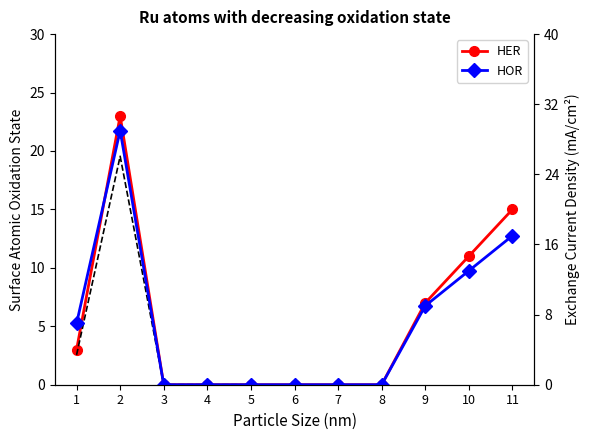

True or false: HOR and HER intersect in this chart.

False